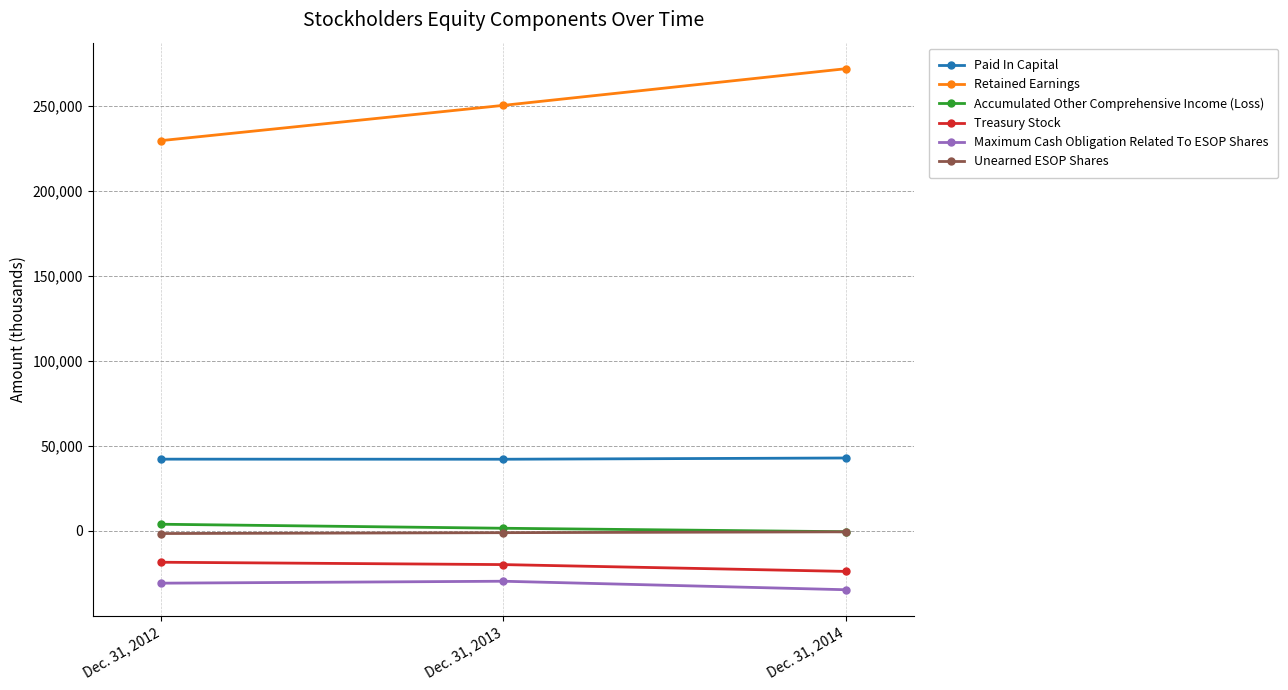

Is it true that Retained Earnings equals 420925 at Dec. 31, 2013?

False